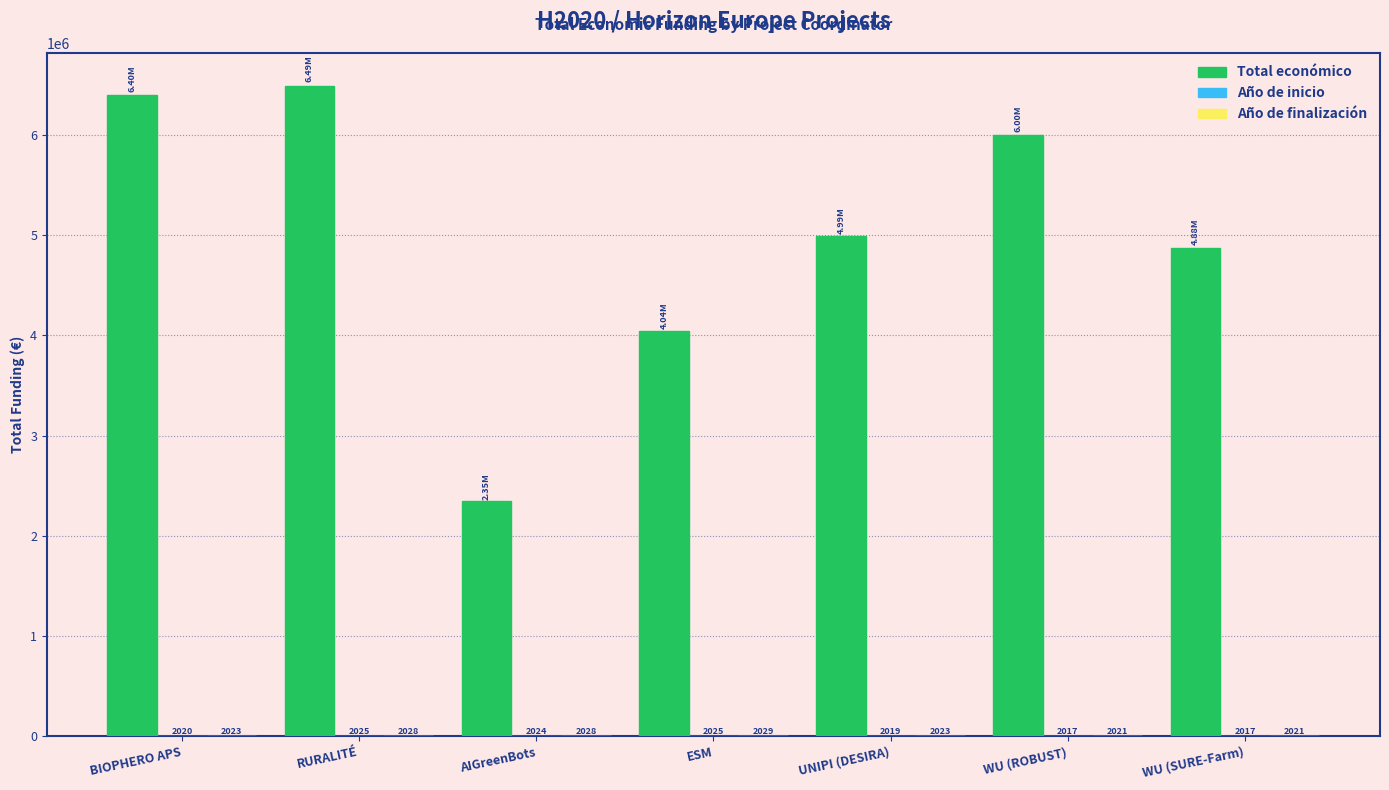

Which series changed the most between BIOPHERO APS and AIGreenBots?

Total económico